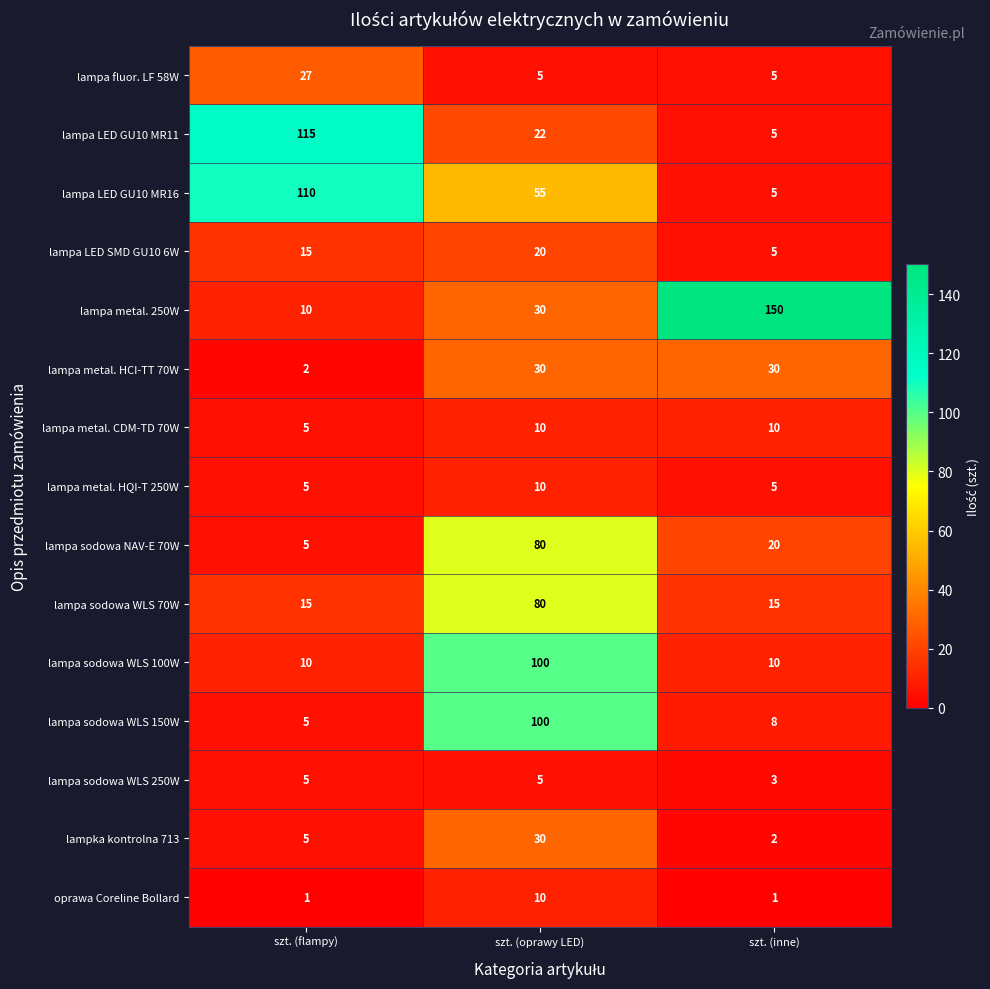

At which category is the sum across all series the highest?

szt. (oprawy LED)